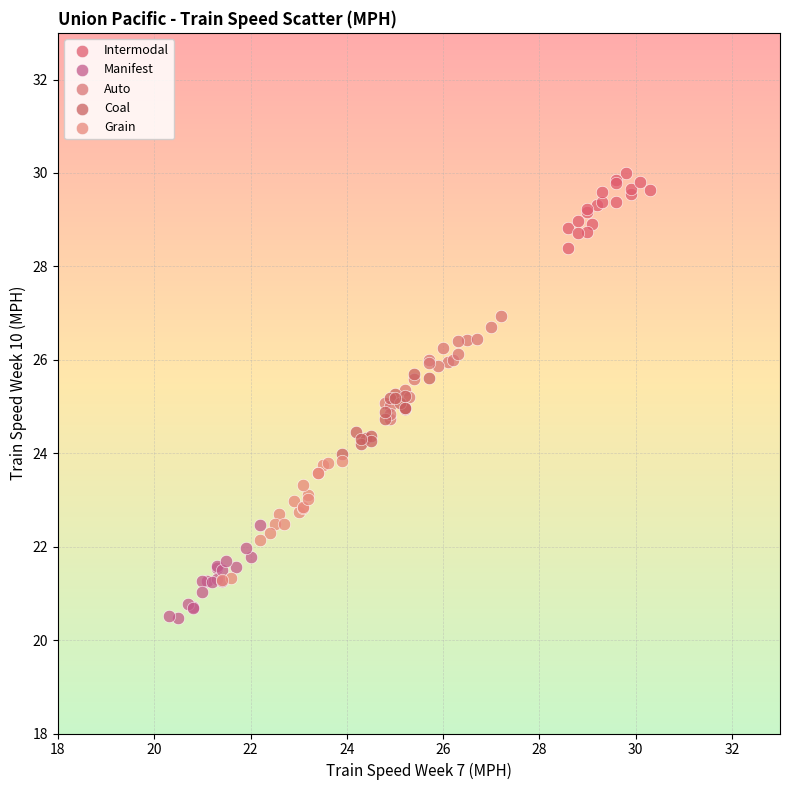

Which series contains the highest Y value?

Intermodal